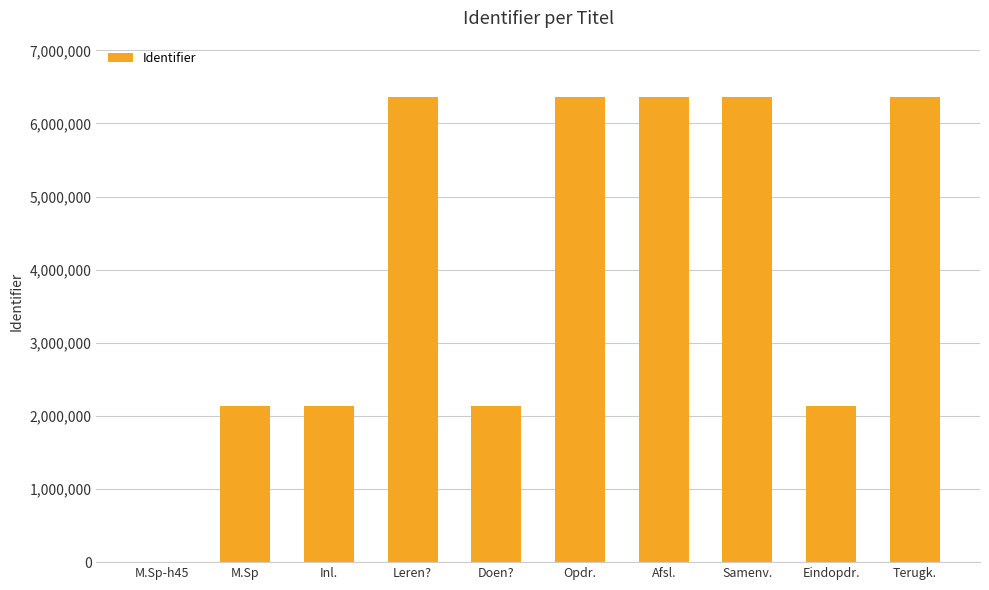

What is the sum of all values?

40409729